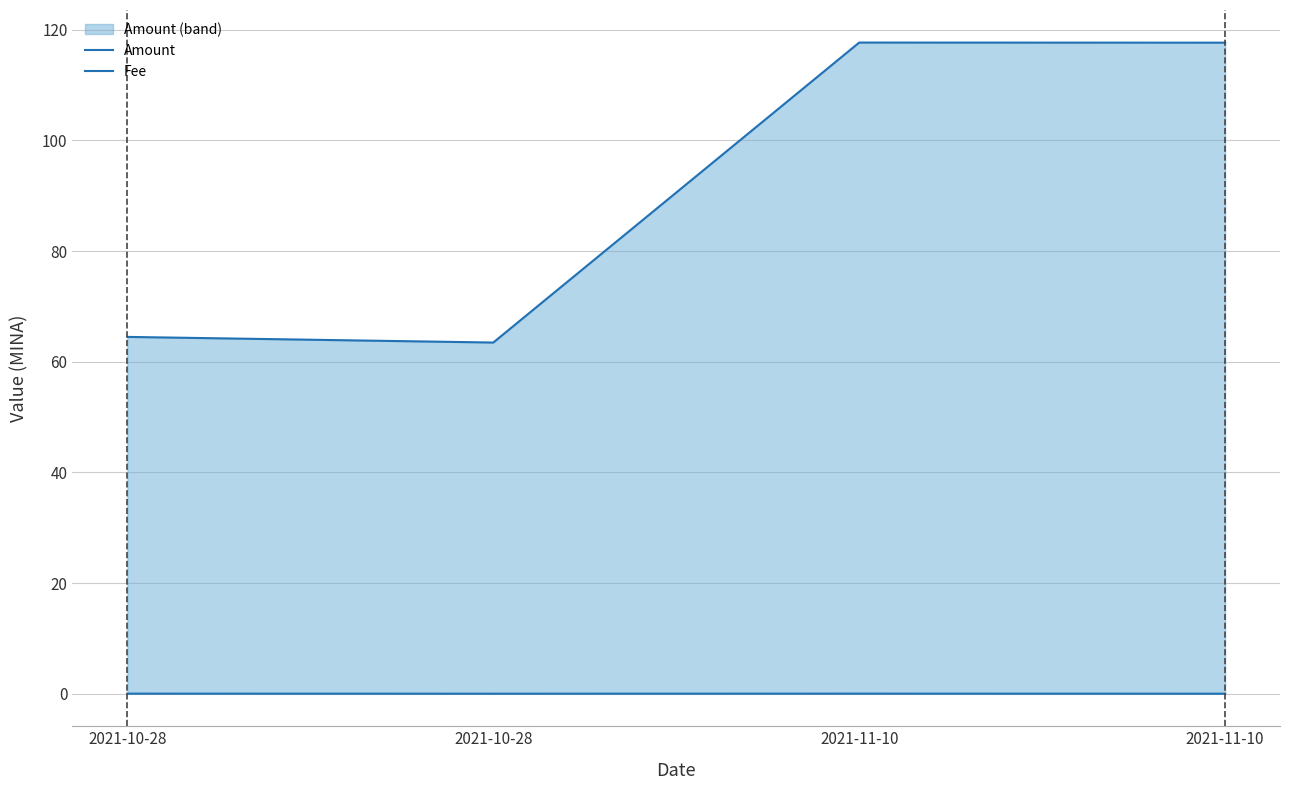

Which series changed the most between 2021-10-28 and 2021-11-10?

Amount